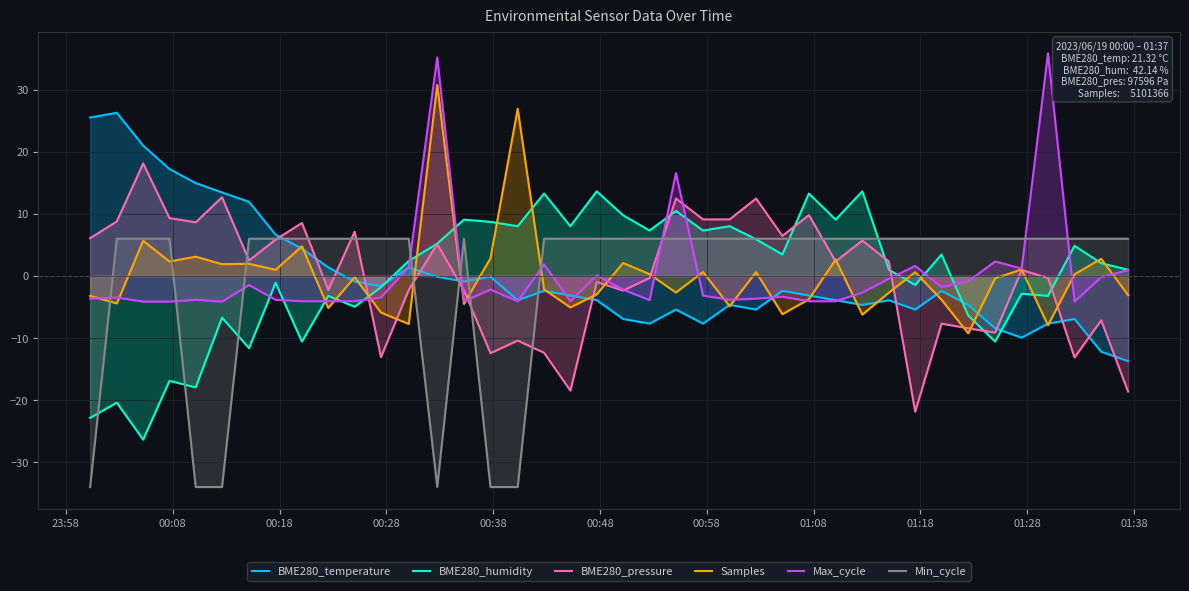

How many lines are shown in the chart?

6